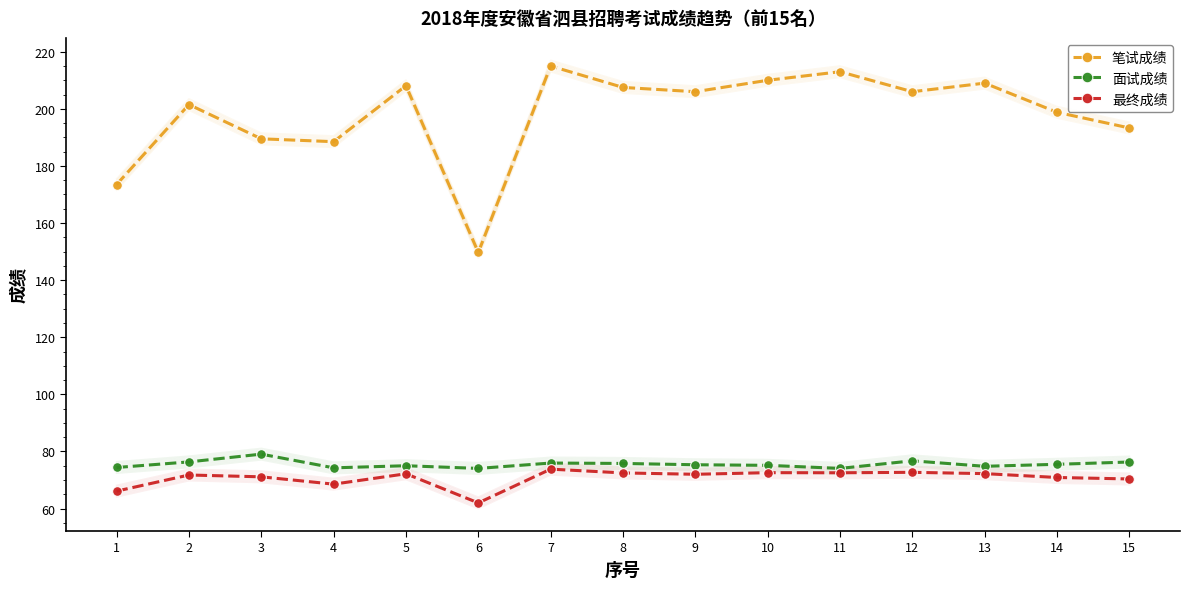

How many interior local peaks does the 面试成绩 series have?

4